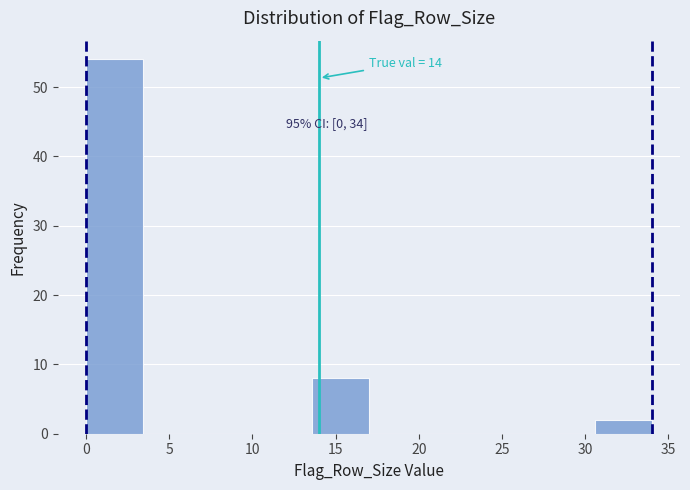

Over which range of the x-axis is the bar tallest?

0.0 to 3.4